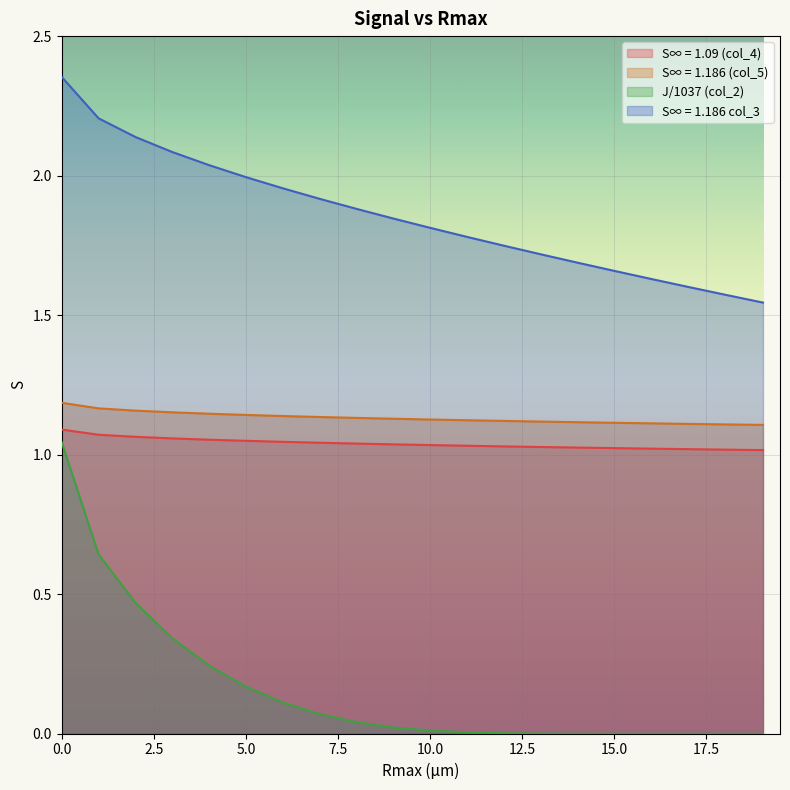

Which series has the largest total across all categories?

S∞ = 1.186 col_3